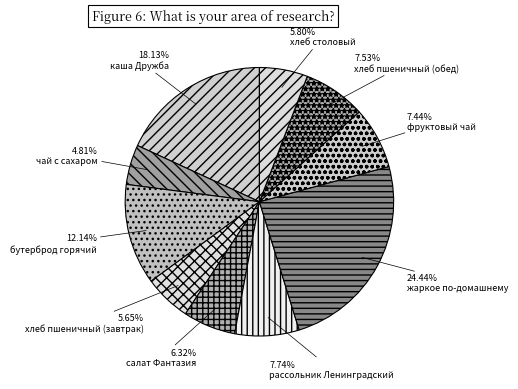

How many slices are in this pie chart?

10